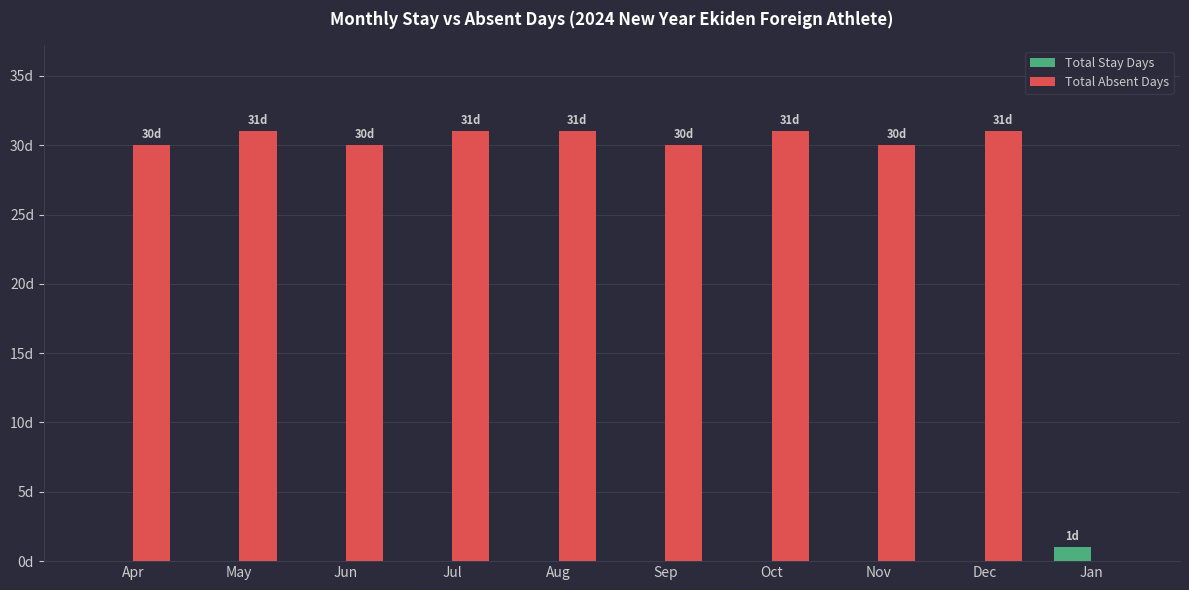

What position from the left is Jan?

10